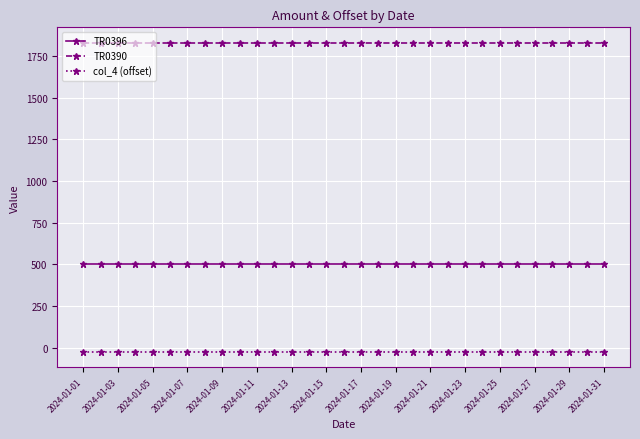

Which series has the largest total across all categories?

TR0390